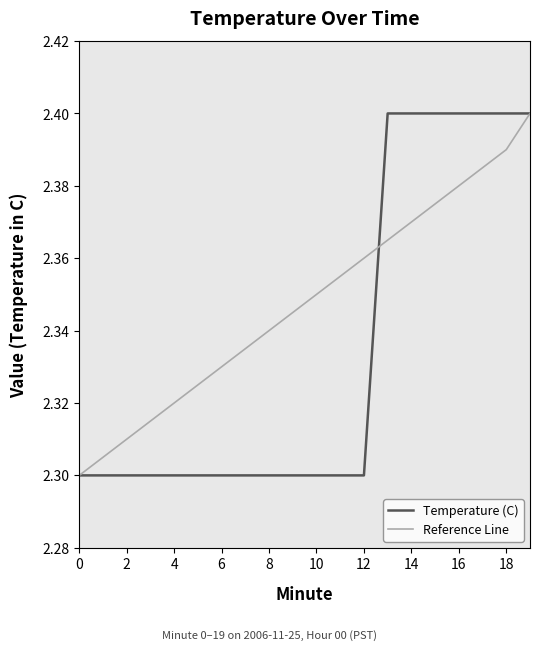

List the series in order of their overall mean, lowest first.

Temperature (C), Reference Line